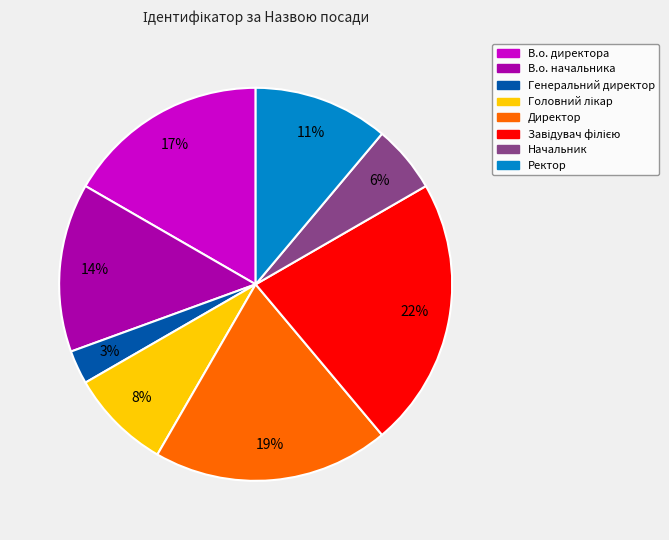

Which slice is the smallest?

Генеральний директор